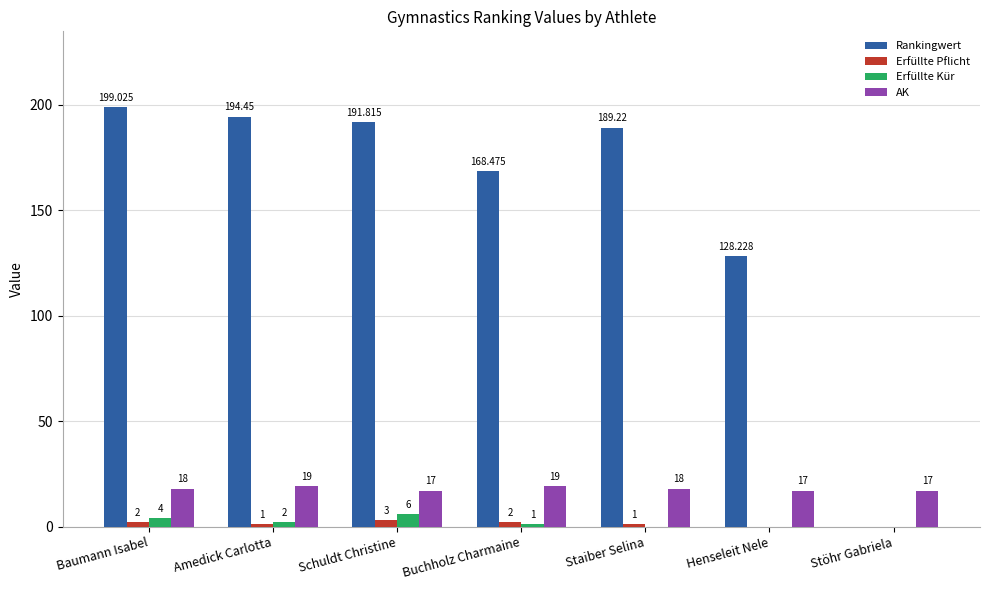

What is the total value across all series at Schuldt Christine?

217.8